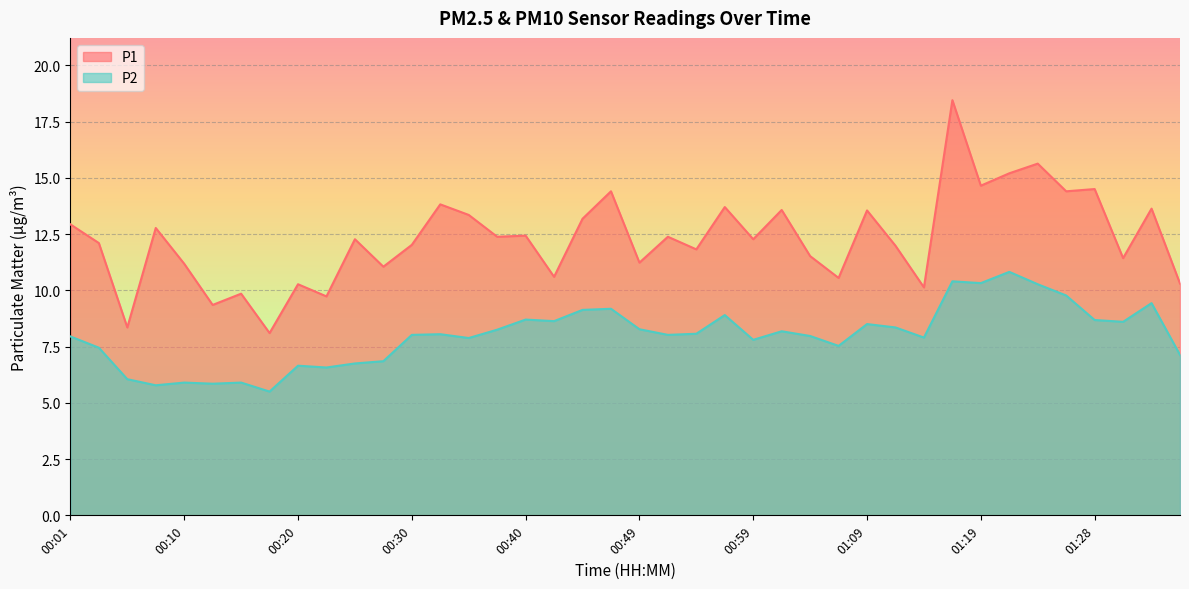

Where is P1 nearest to the value 13?

00:01